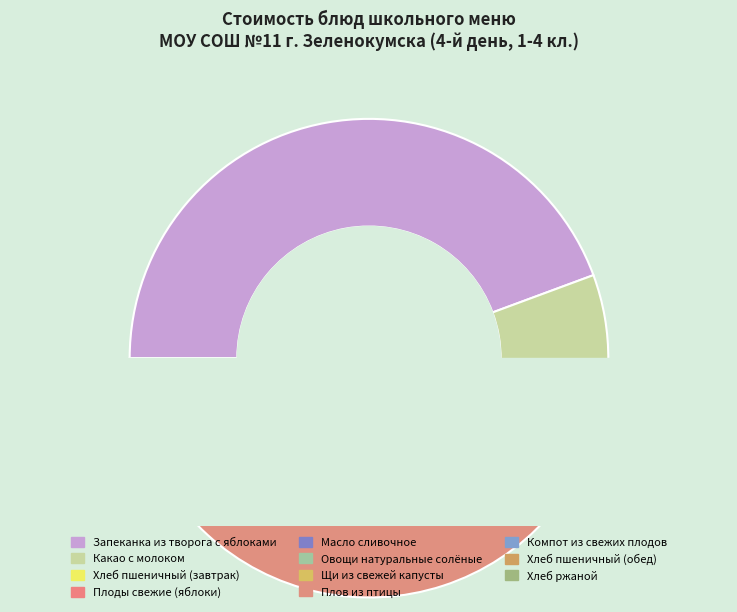

What percentage is NOT represented by Овощи натуральные солёные?

97.5%